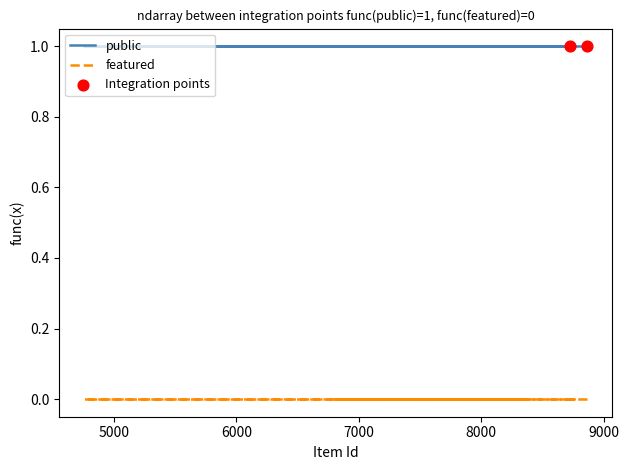

Which series has the widest spread of Y values?

public